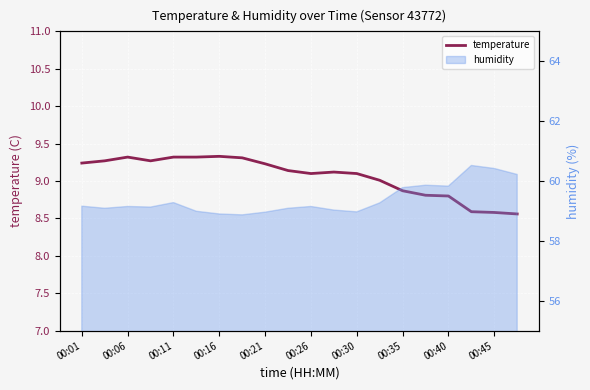

The chart shows a value of 3.6 at 00:26. True or false?

False